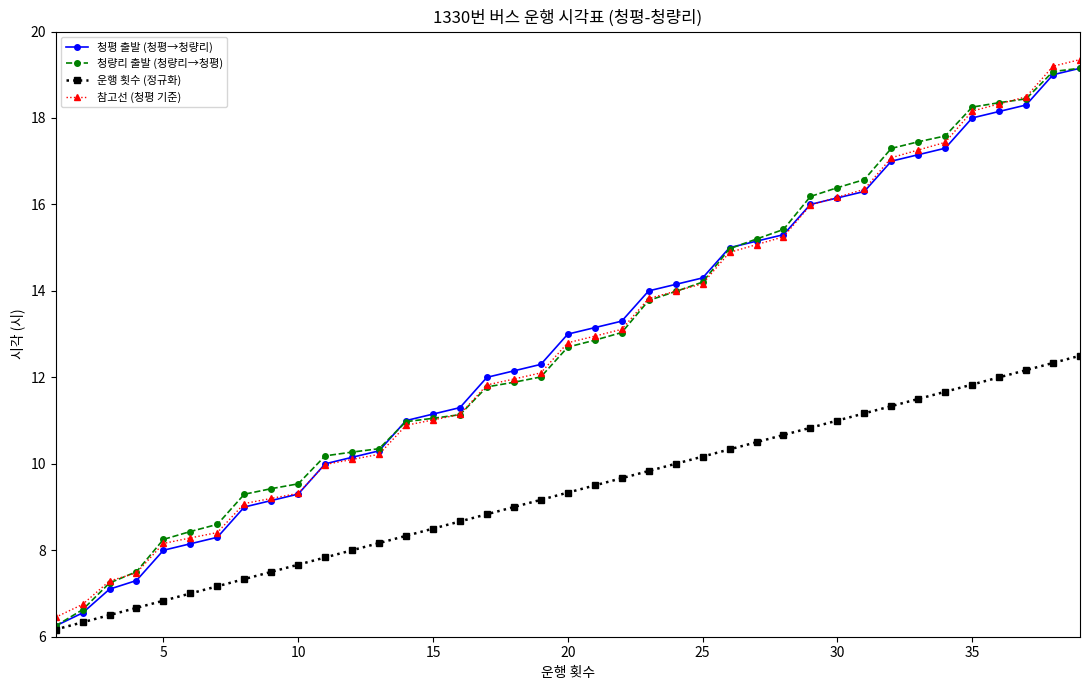

What is the value of the 청량리 출발 (청량리→청평) point at the 35th from the left?

18.3